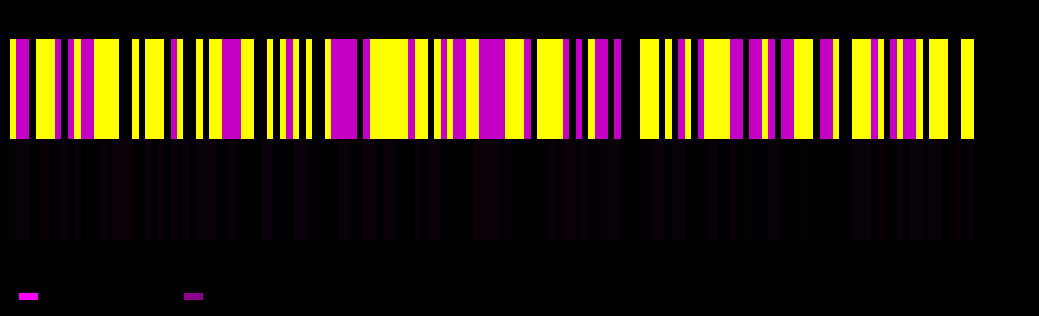

Reading left to right, list all the values displayed in this chart.

708709fc...: -1	451
a6780640...: 1	11